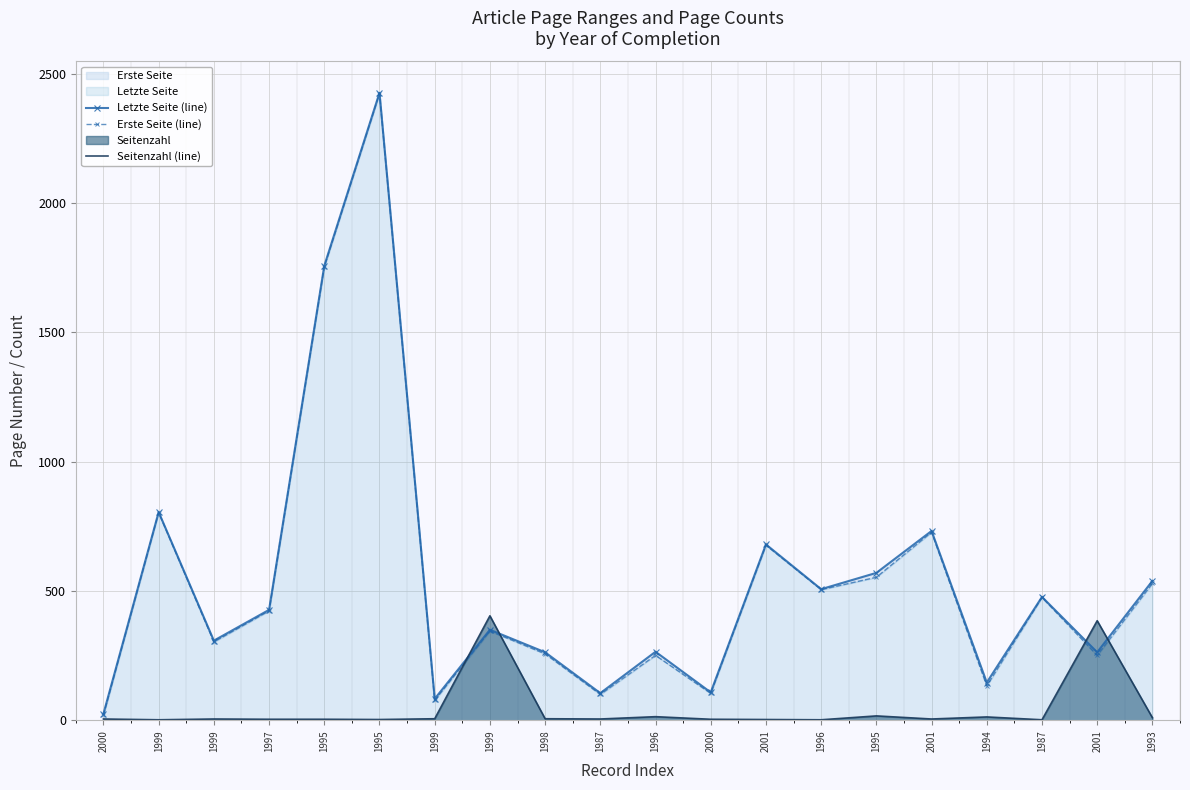

True or false: Erste Seite (line) has a value of 173 at 1998.

False